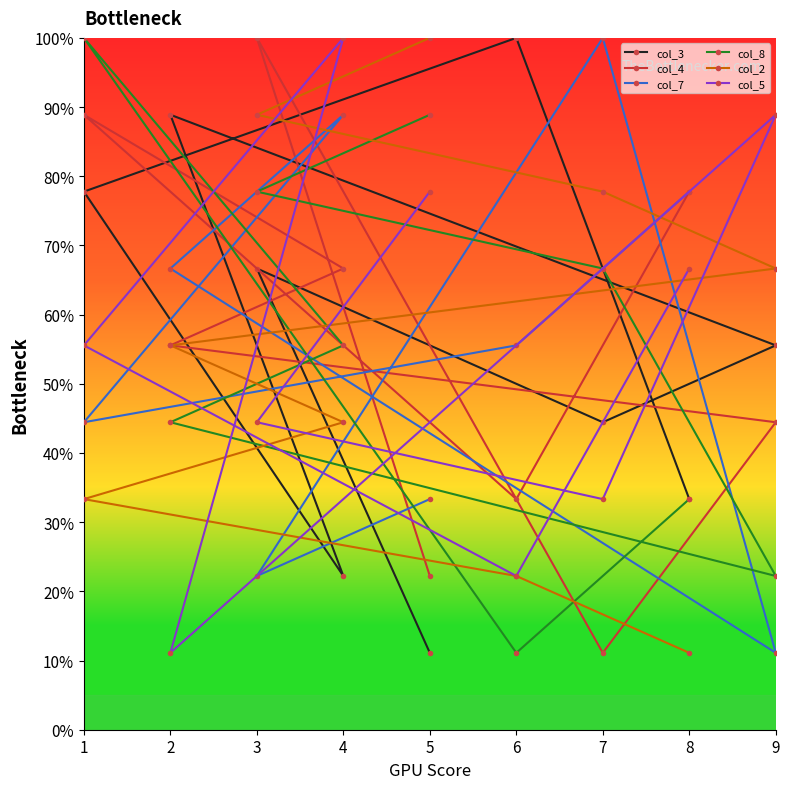

Which series has the widest spread of values?

col_3